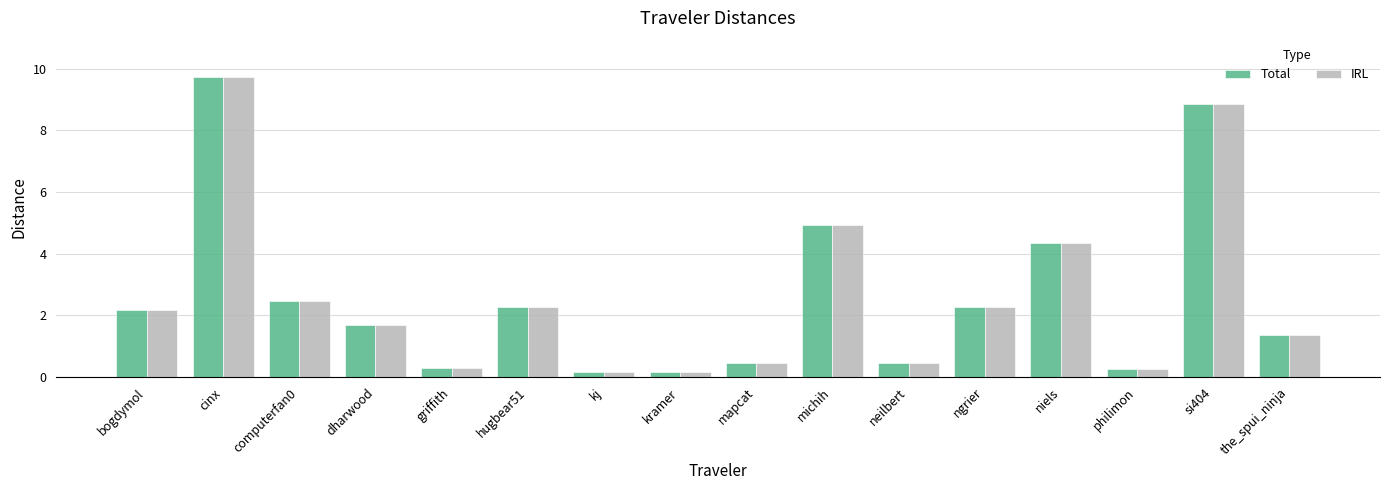

Which category has the highest value across all series?

cinx